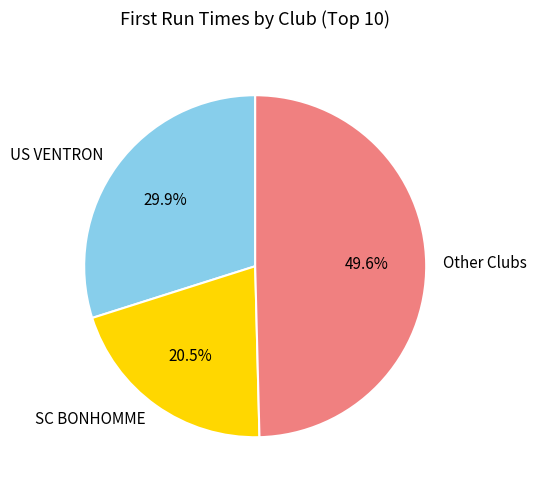

Which slice is the smallest?

SC BONHOMME